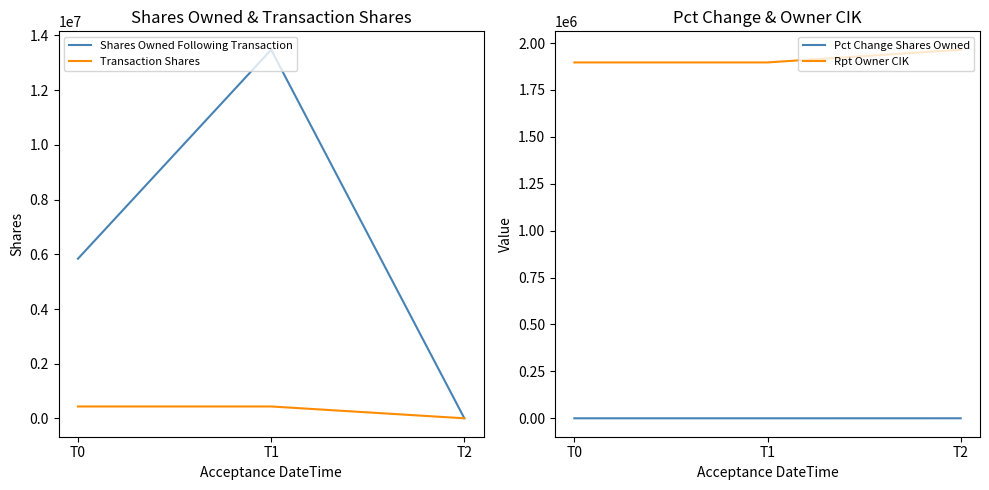

Does the chart have visible grid lines?

No